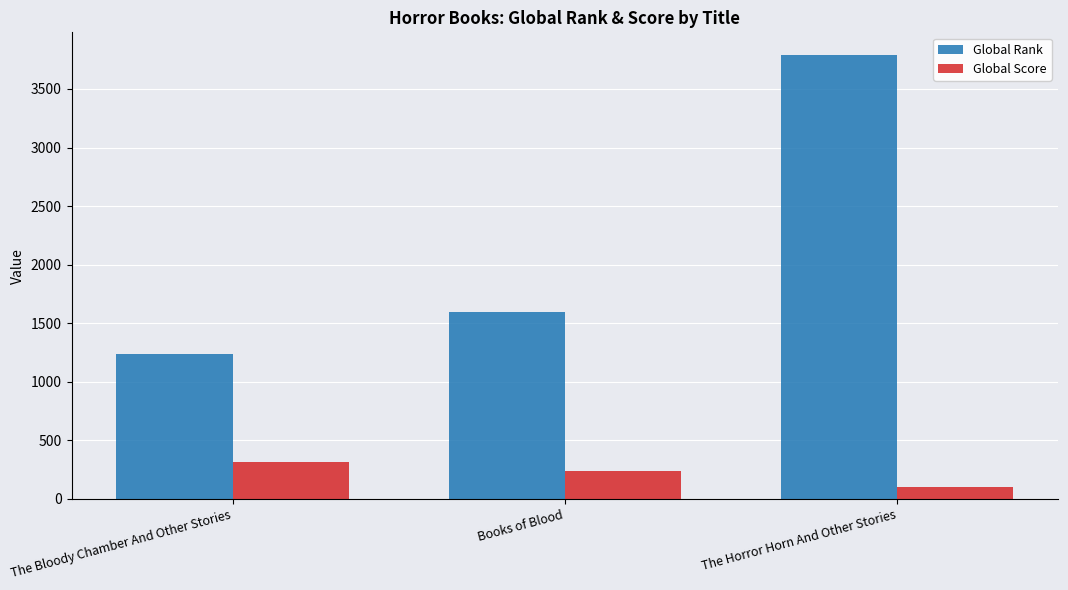

Rank the series by their average value, from highest to lowest.

Global Rank, Global Score